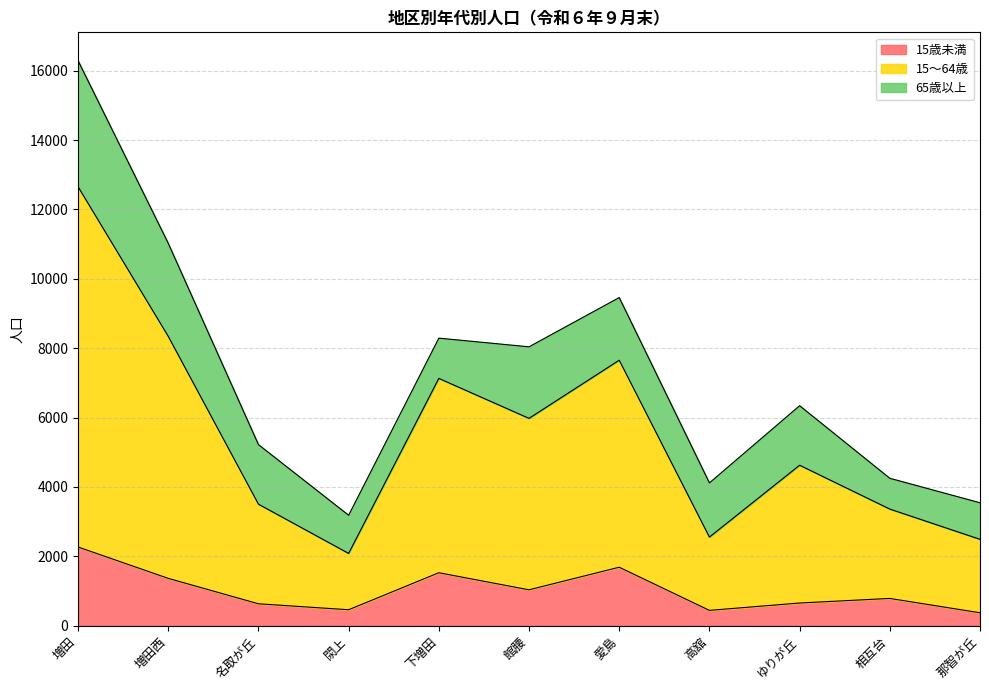

What is the sum of all 15歳未満 values?

11240